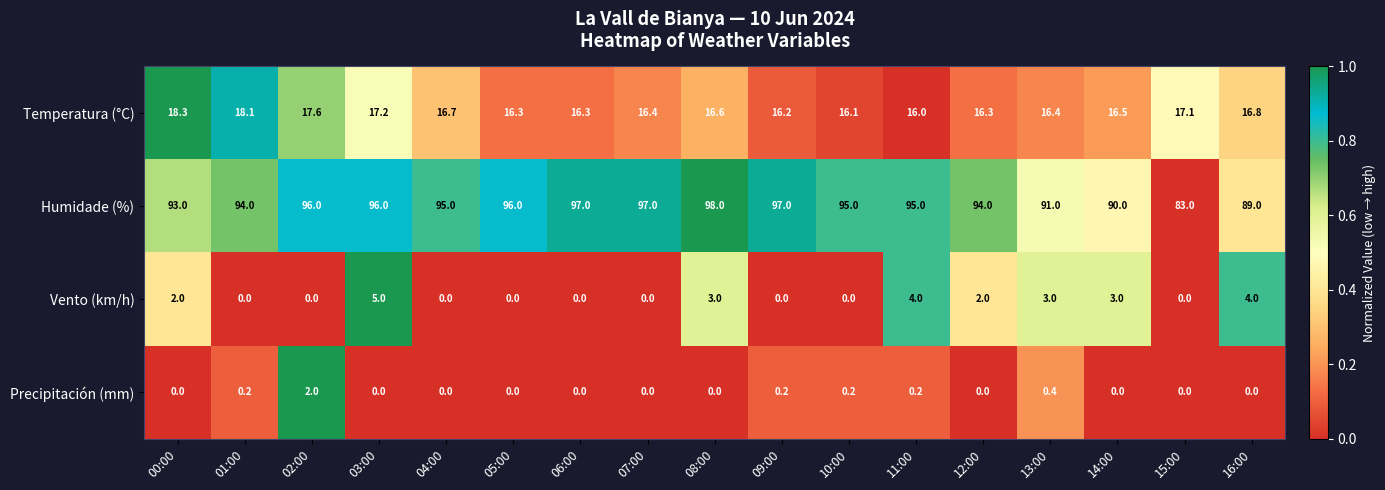

At which category is the sum across all series the highest?

03:00